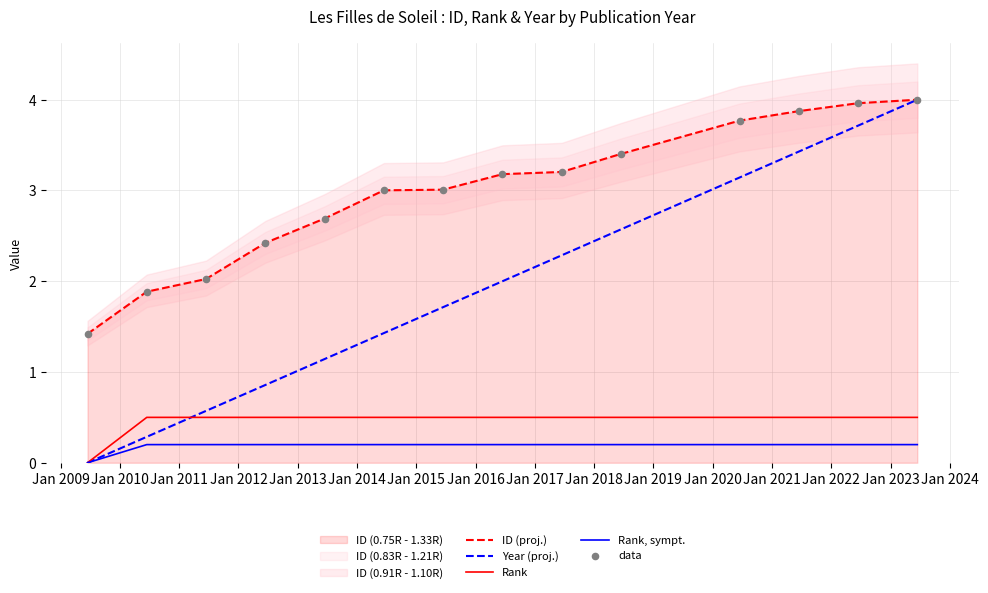

Which series contains the lowest Y value?

Year (proj.)